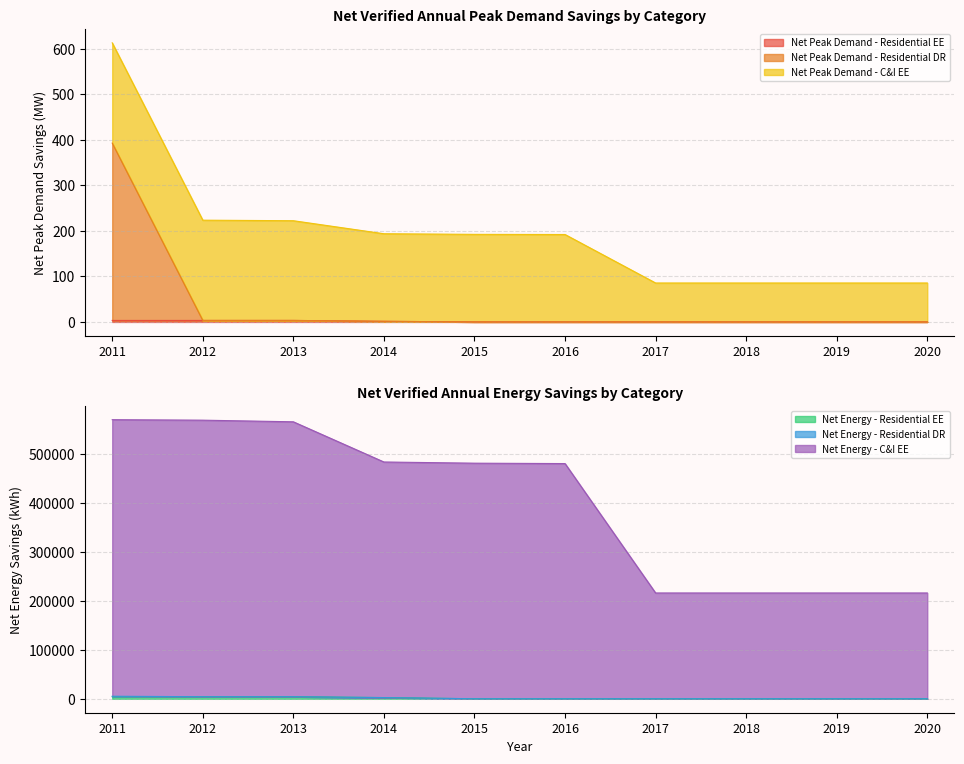

What is the difference between the maximum and second lowest values in the Net Energy - Residential EE series?

4163.3